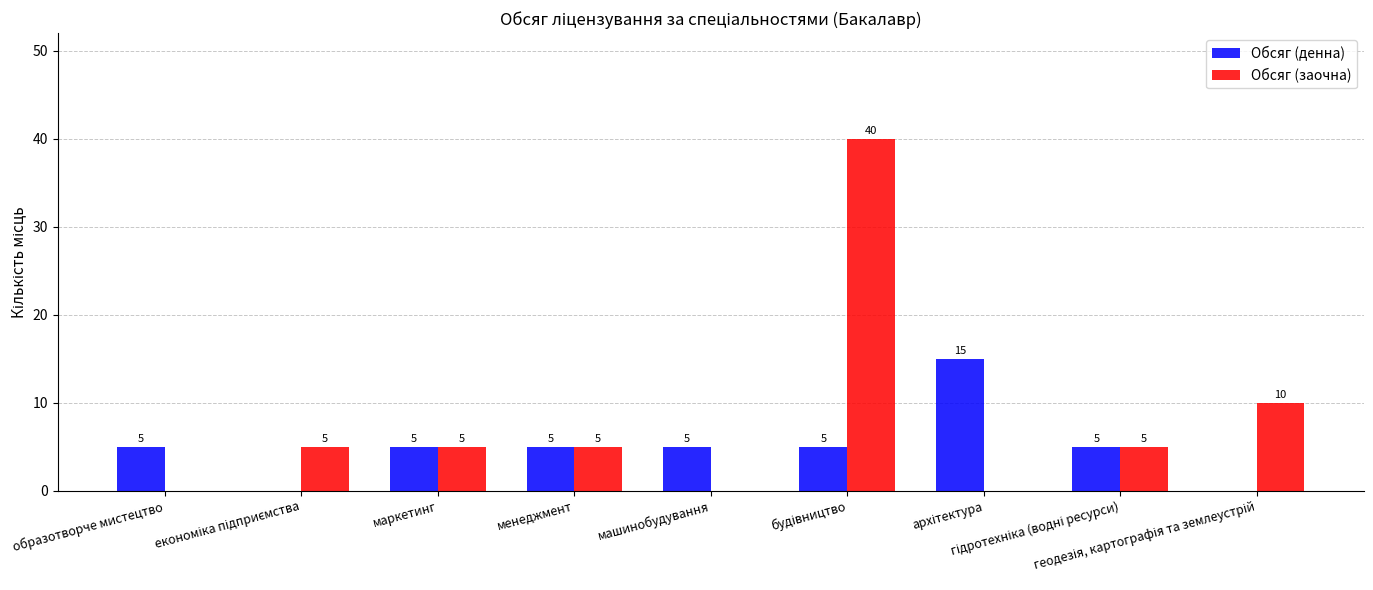

The value of Обсяг (заочна) at менеджмент is 3. True or false?

False